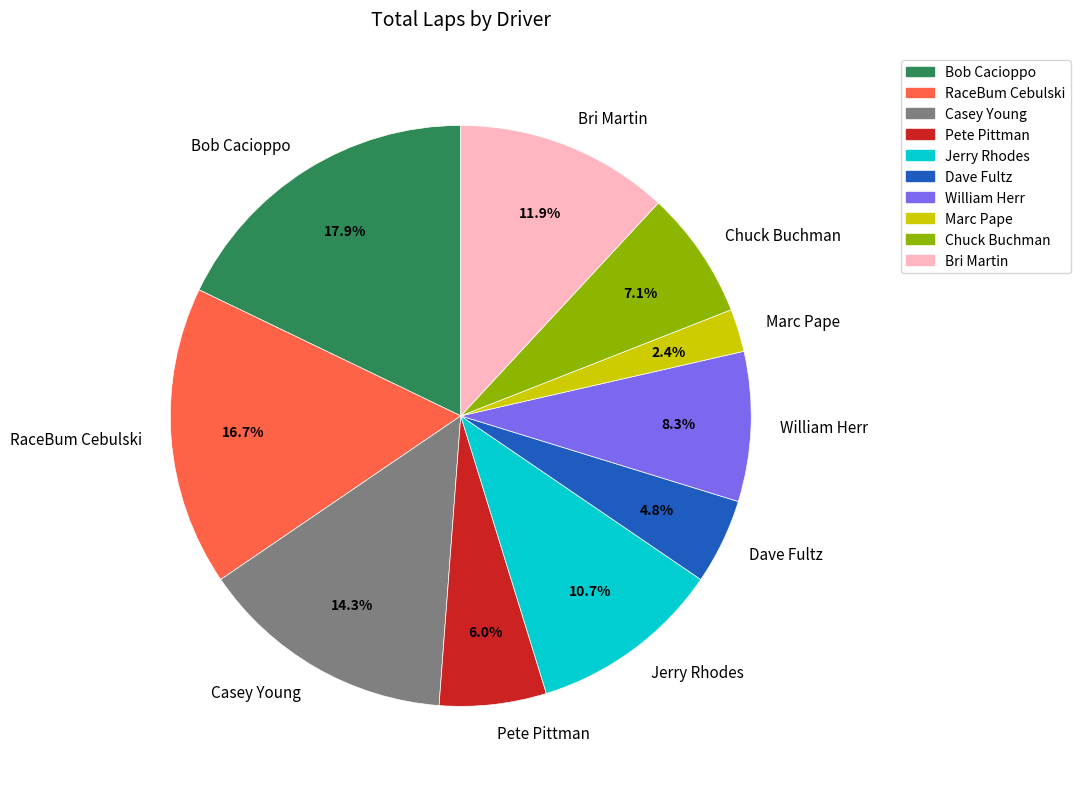

Is there any slice that represents more than half of the pie?

No